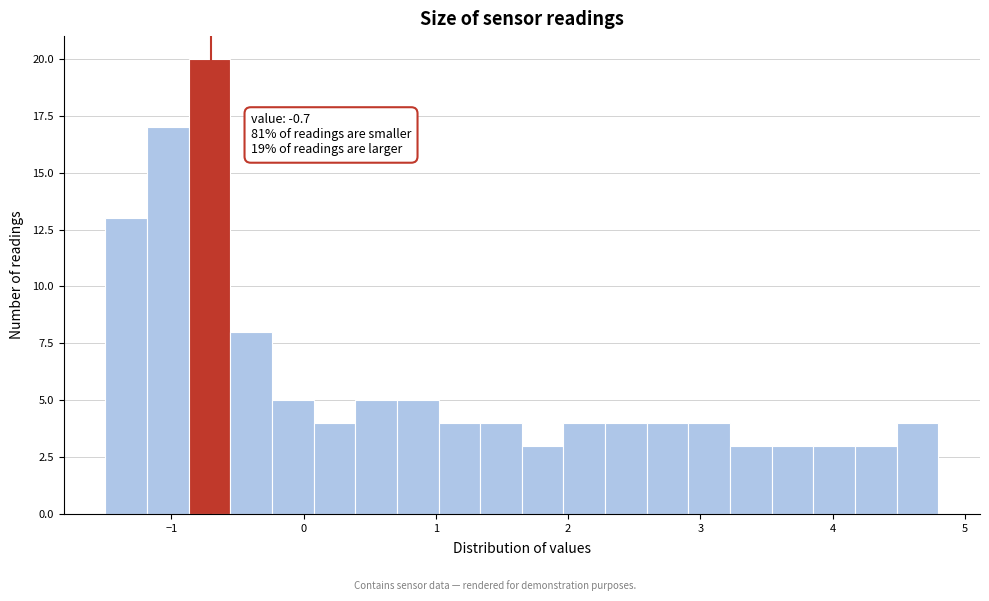

Around what value on the x-axis is the tallest bar? Give the approximate position of its centre, as read against the axis.

-0.7